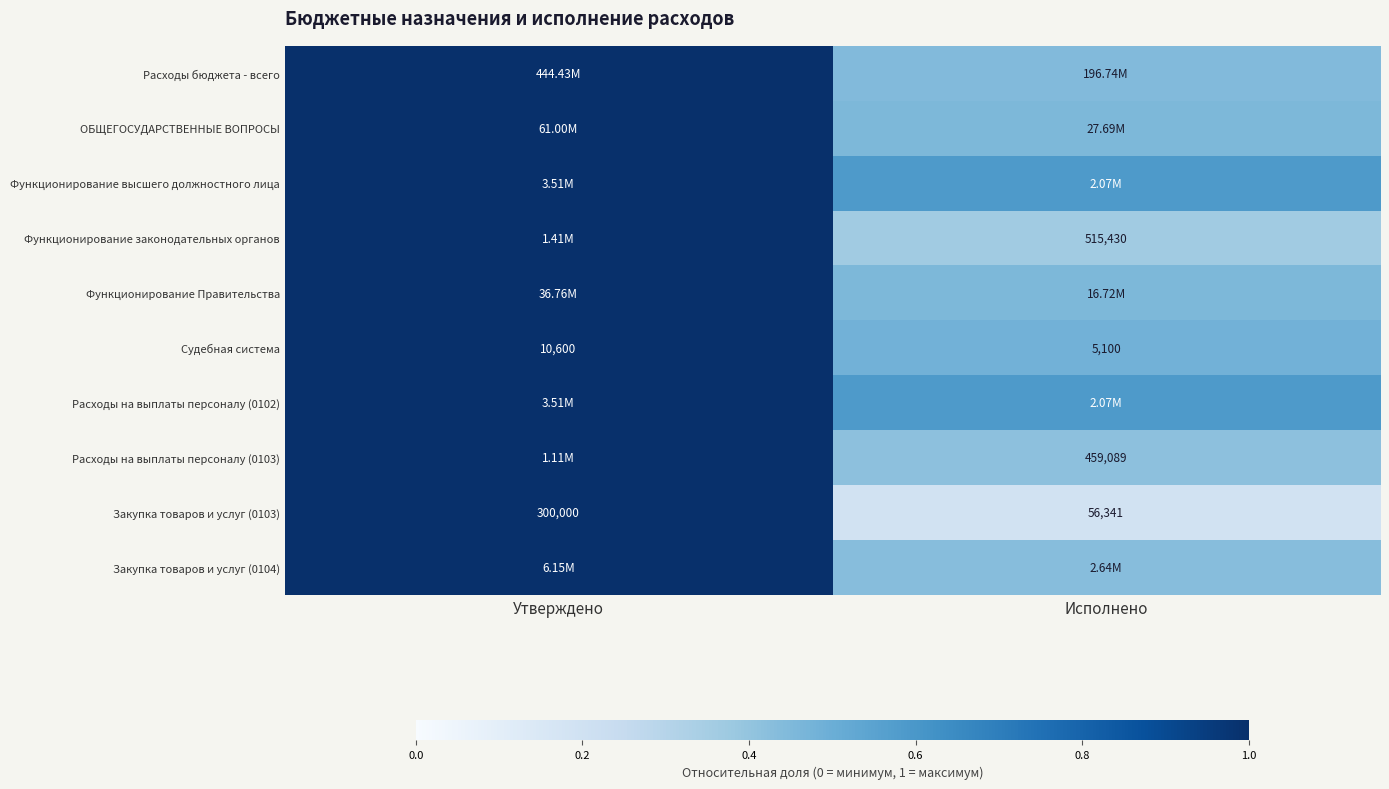

Which category has the highest value in the Судебная система series?

Утверждено